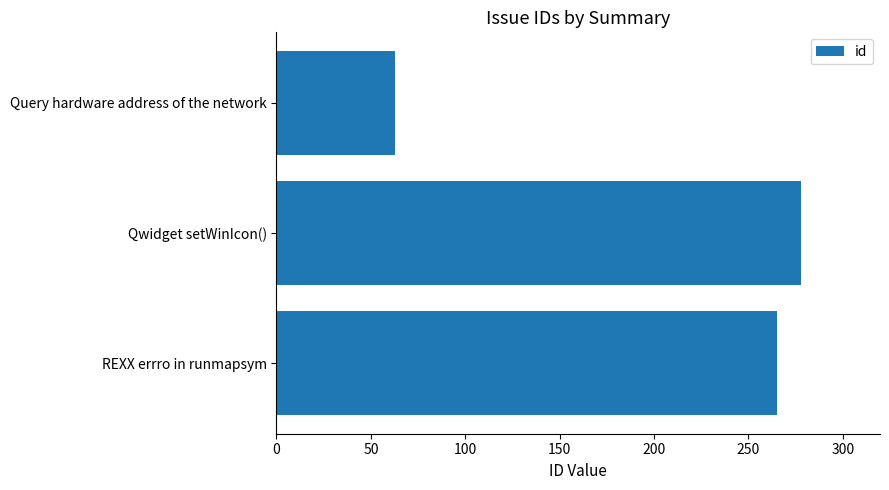

Count the number of categories in the chart.

3